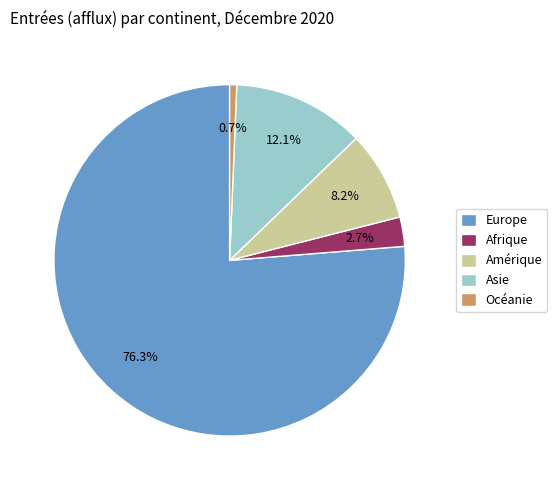

How many segments does this pie chart have?

5